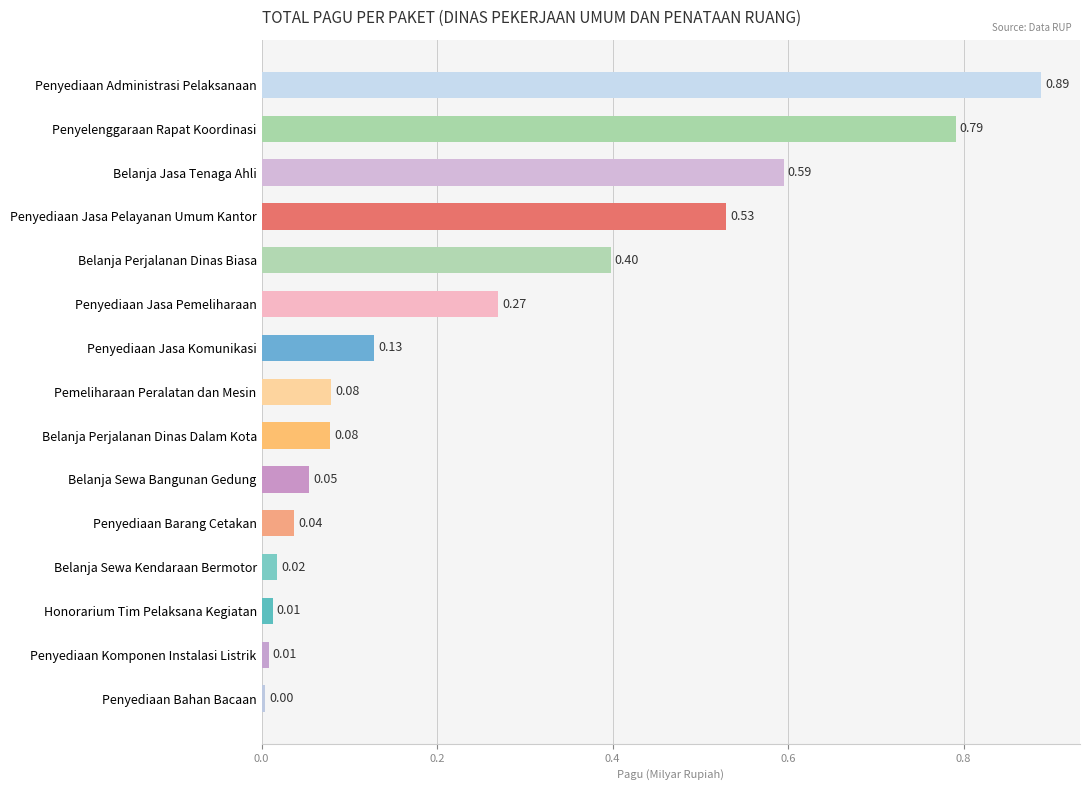

What is the label of the 6th bar from the bottom?

Belanja Sewa Bangunan Gedung